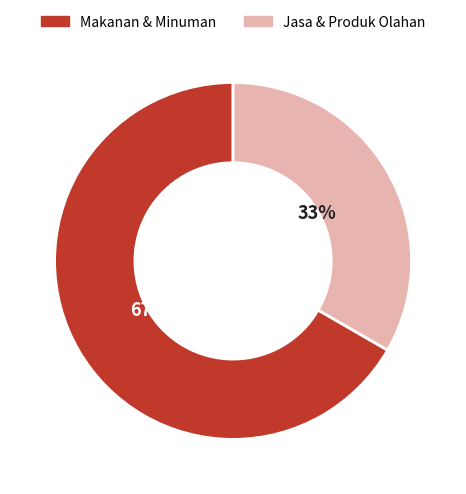

Is there a majority slice in this chart?

Yes